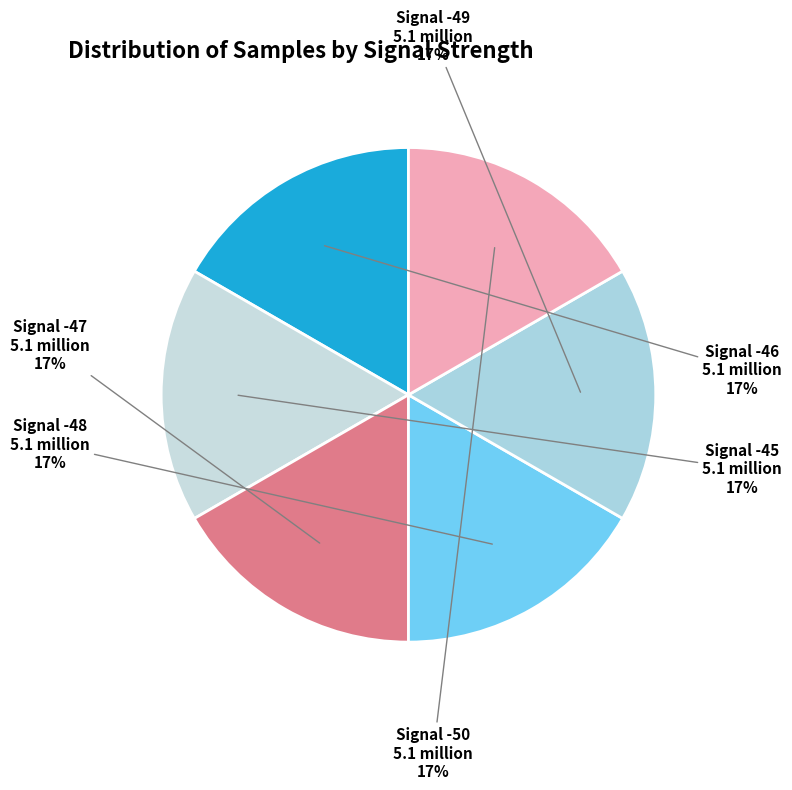

To the nearest percent, what is the average slice percentage?

17%